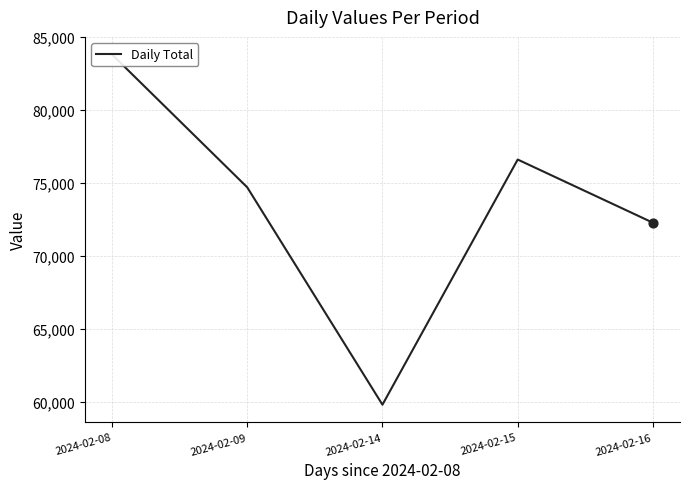

What is the change in value from 2024-02-08 to 2024-02-16?

-11542.1